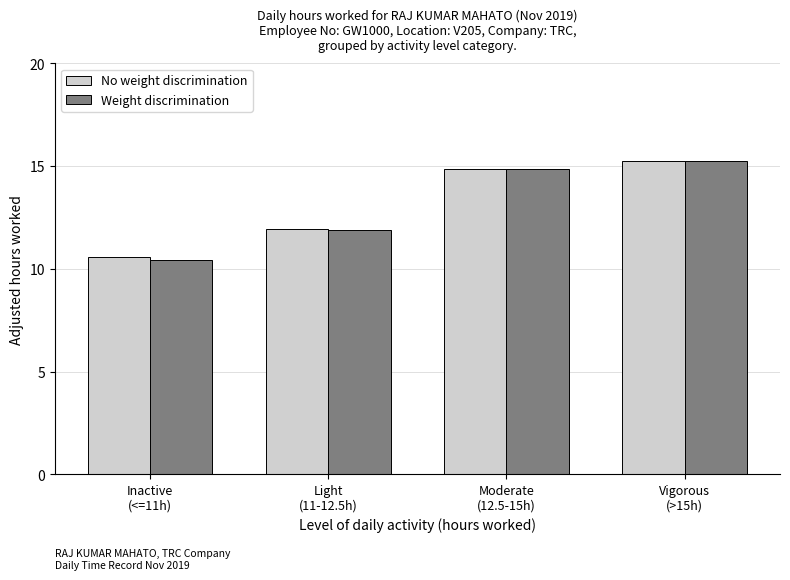

What is the value of the Weight discrimination bar at the 1st from the left?

10.4